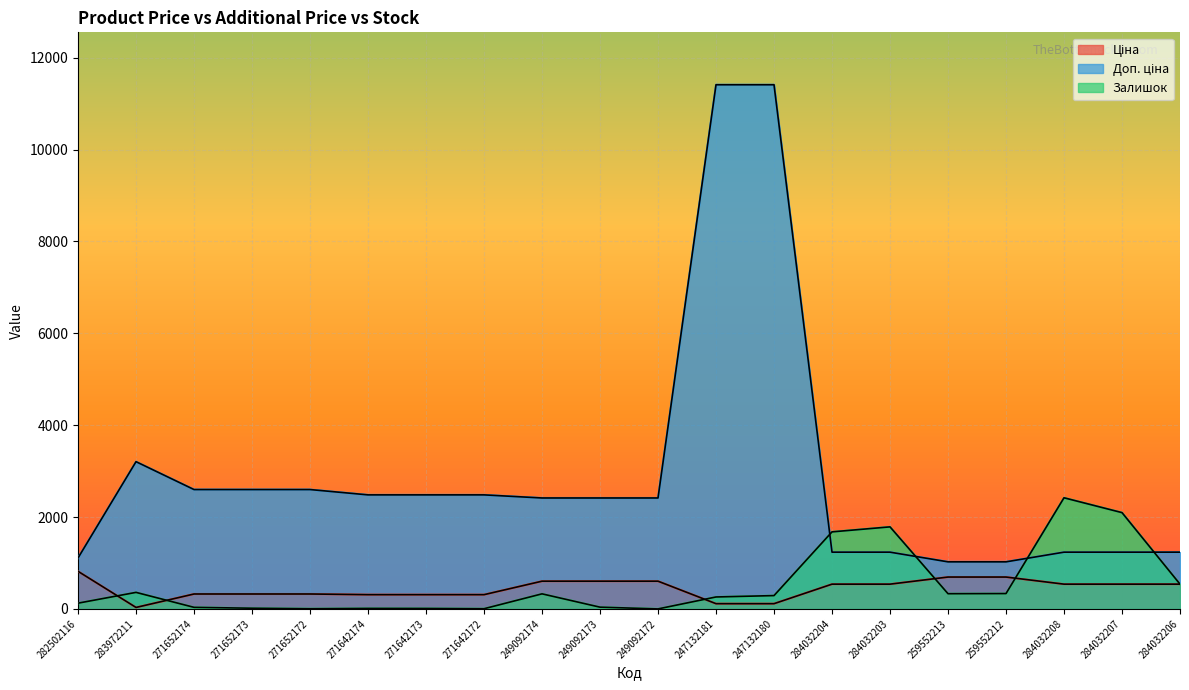

What is the value of the Доп. ціна point at the 13th from the left?

11410.0